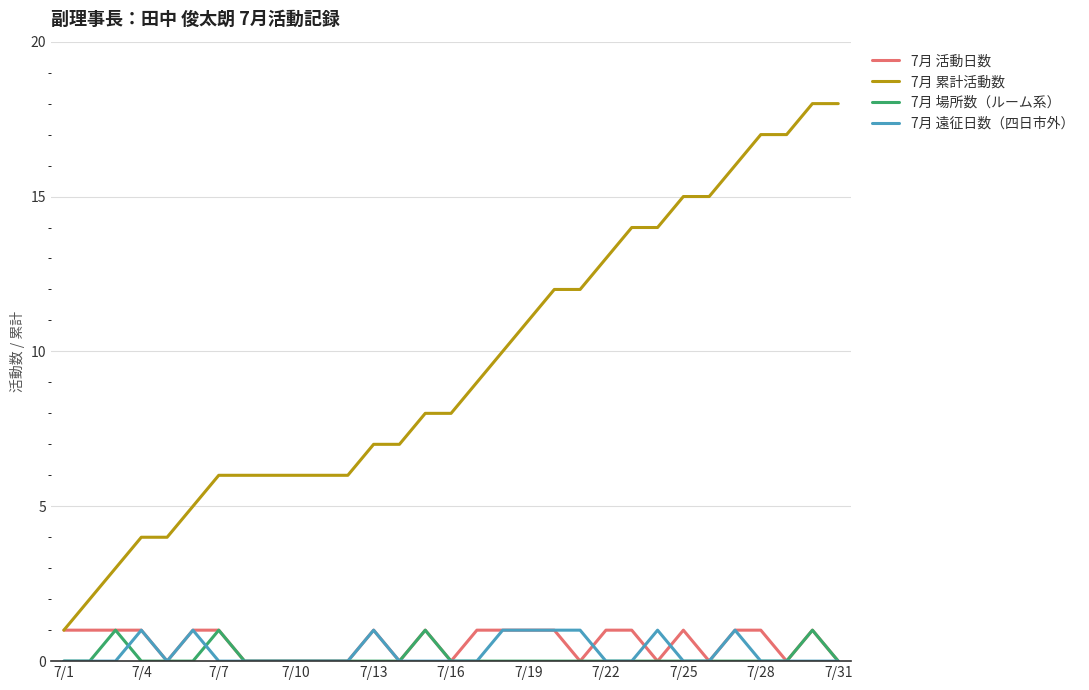

Which series has the largest range (max minus min)?

7月 累計活動数